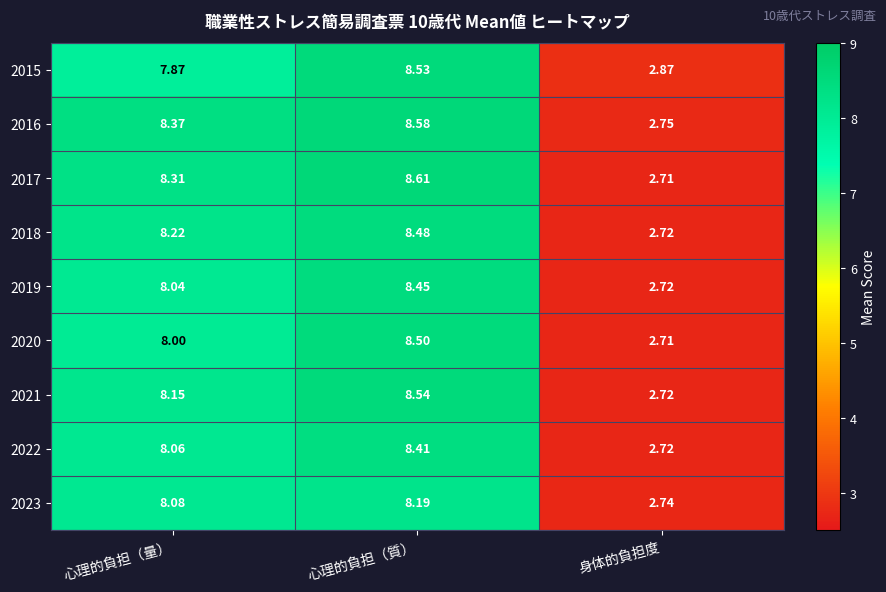

Rank the categories by 2015 value from highest to lowest.

心理的負担（質）, 心理的負担（量）, 身体的負担度